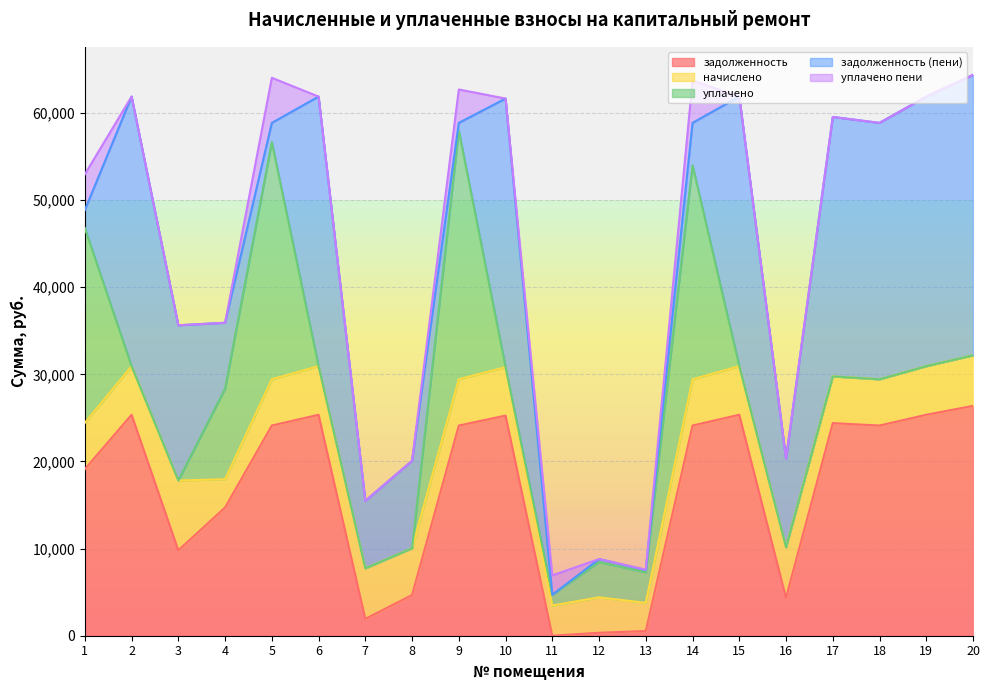

After their last crossing, which series has the higher values: уплачено пени or задолженность?

задолженность